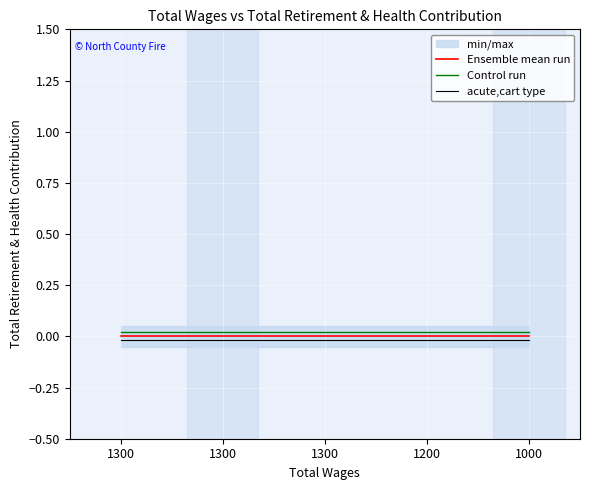

The acute,cart type series shows -0.0 at 1000. True or false?

False